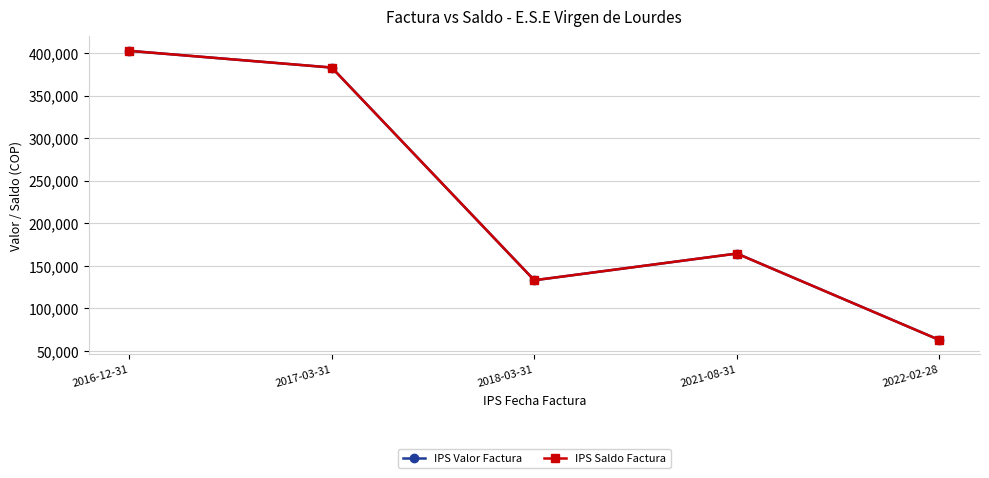

Between 2016-12-31 and 2021-08-31, which series saw the biggest shift?

IPS Valor Factura